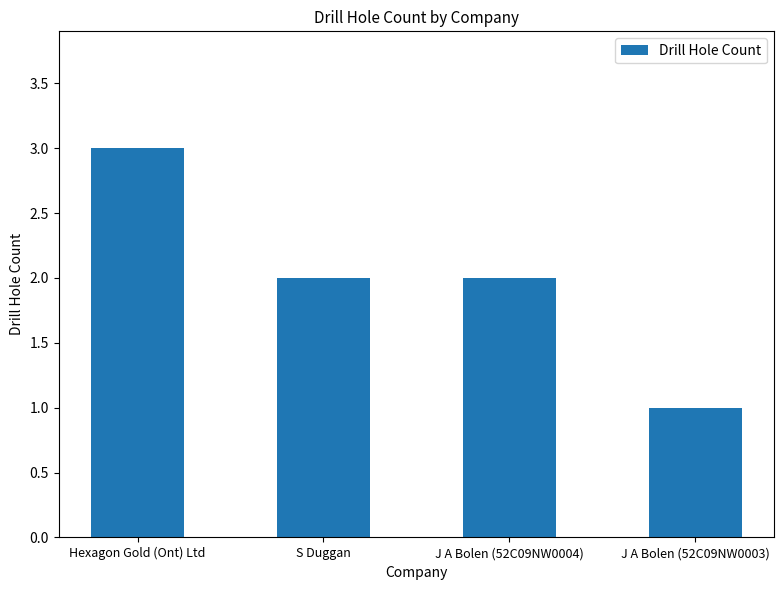

What value does the data have at Hexagon Gold (Ont) Ltd?

3